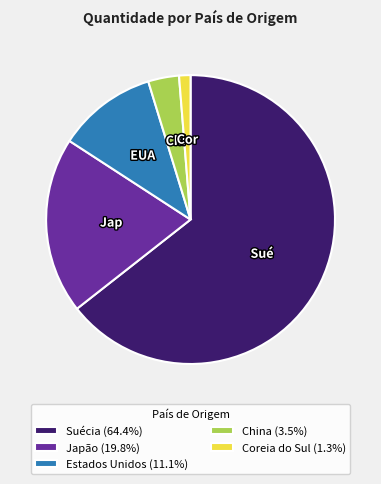

Which category has the biggest portion of the pie?

Suécia